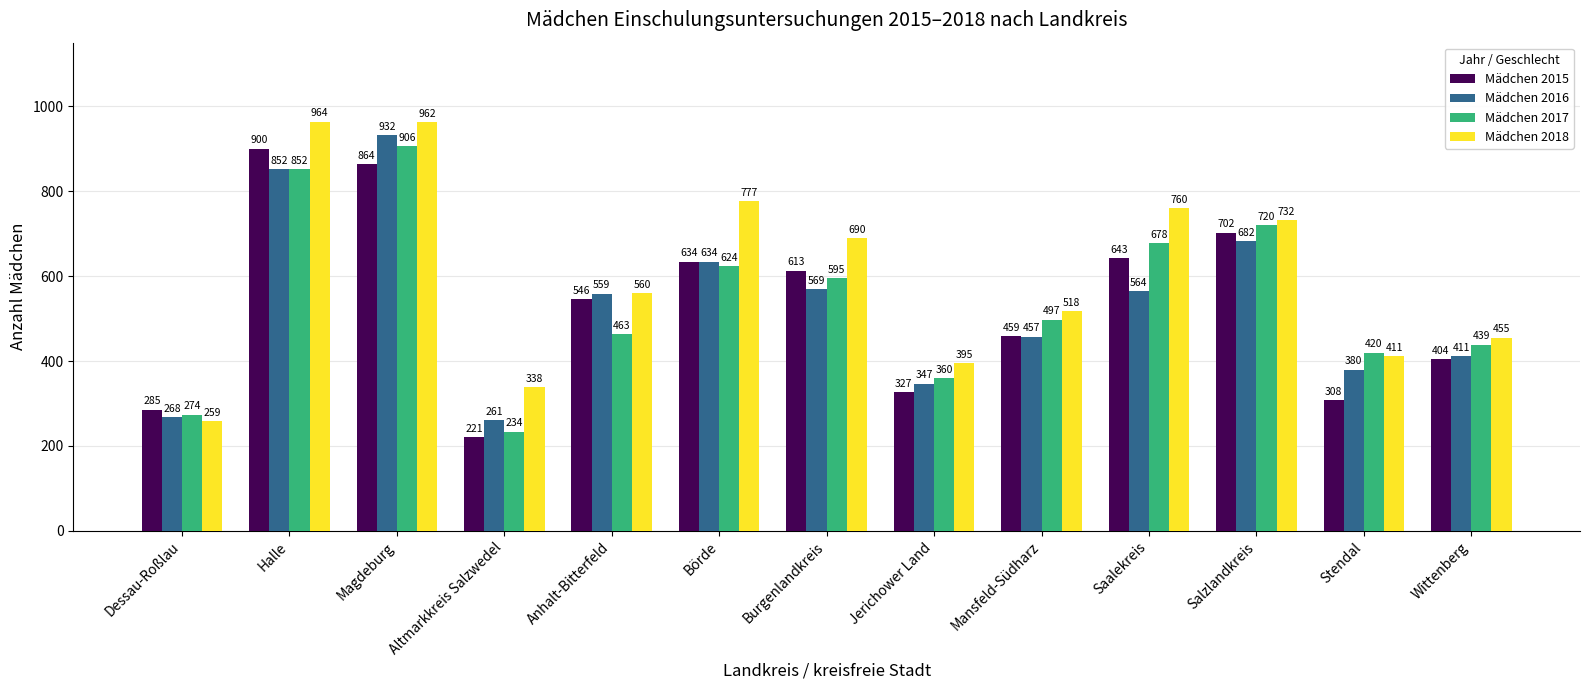

What is the difference between the highest and lowest values at Saalekreis?

196